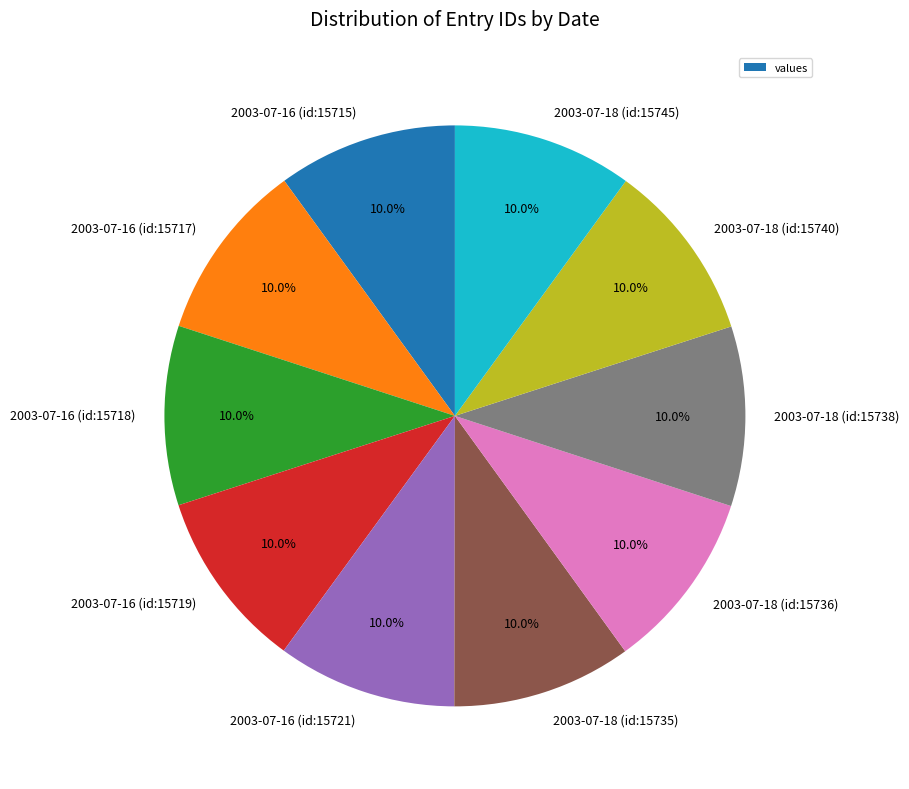

What percentage is NOT represented by 2003-07-16 (id:15719)?

90.0%